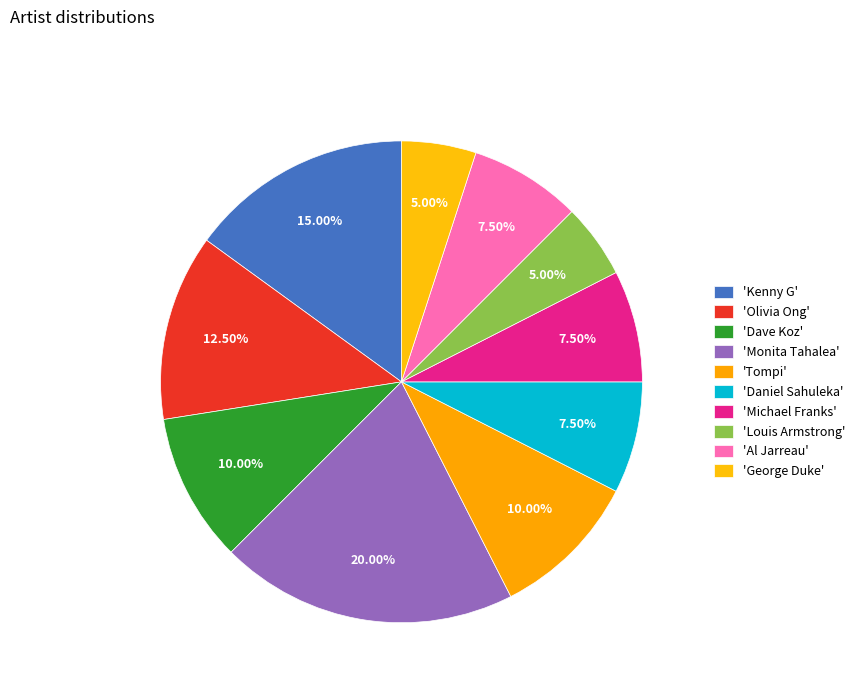

How many slices are in this pie chart?

10